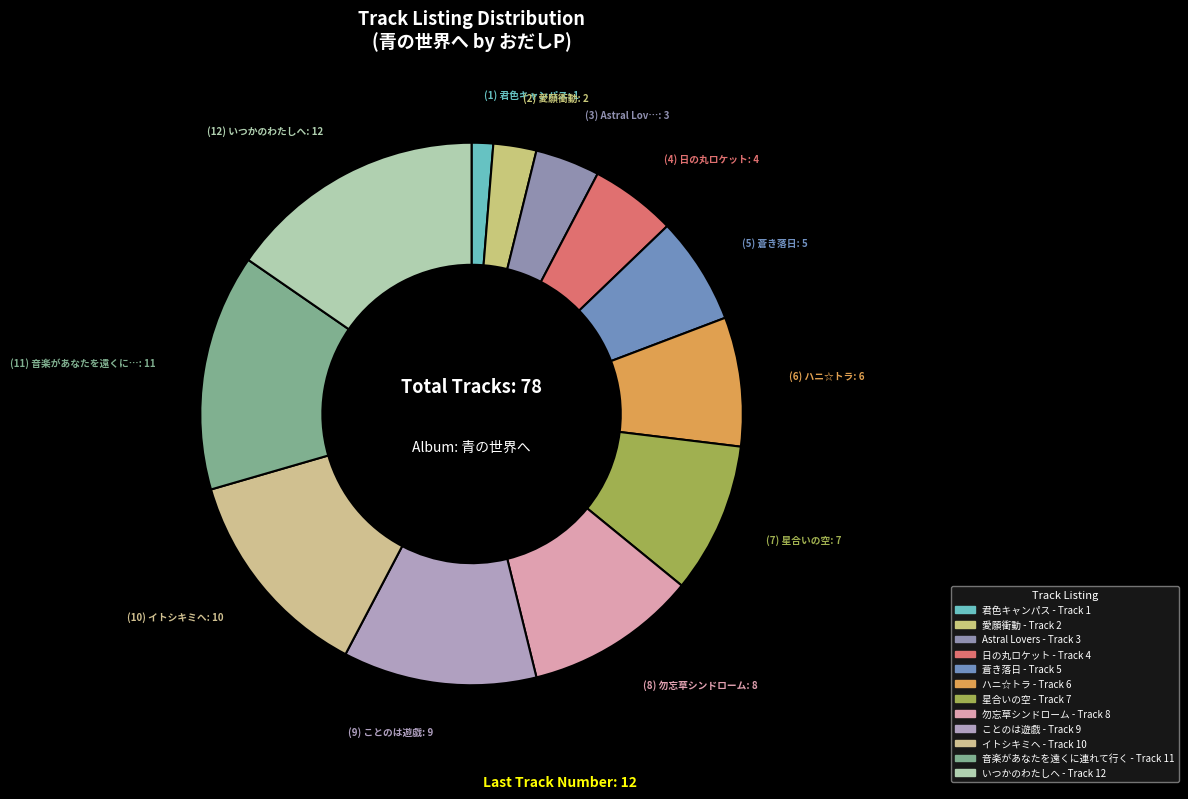

What portion of the pie excludes いつかのわたしへ?

84.6%